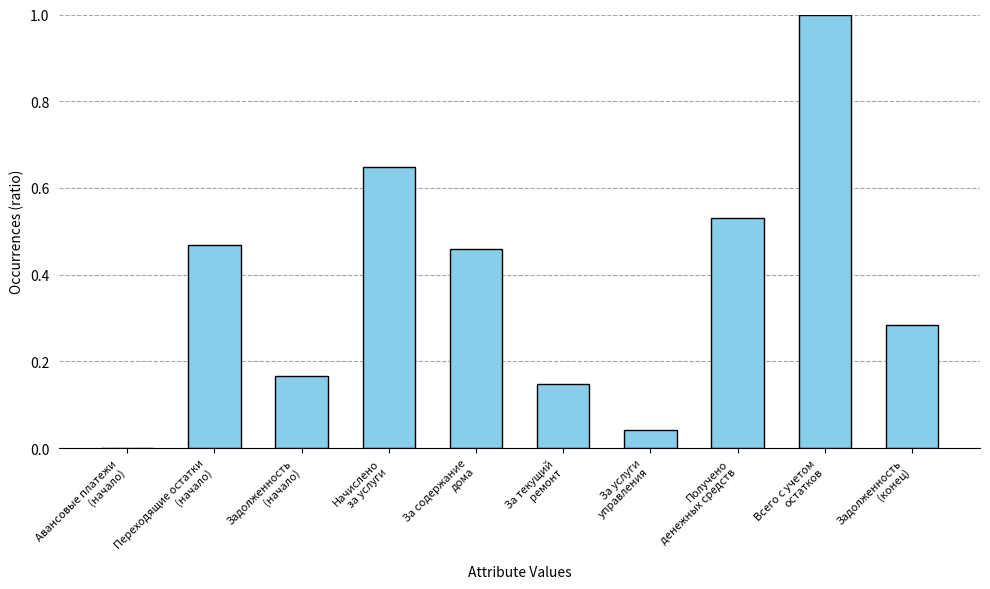

What is the sum of all values?

3.7